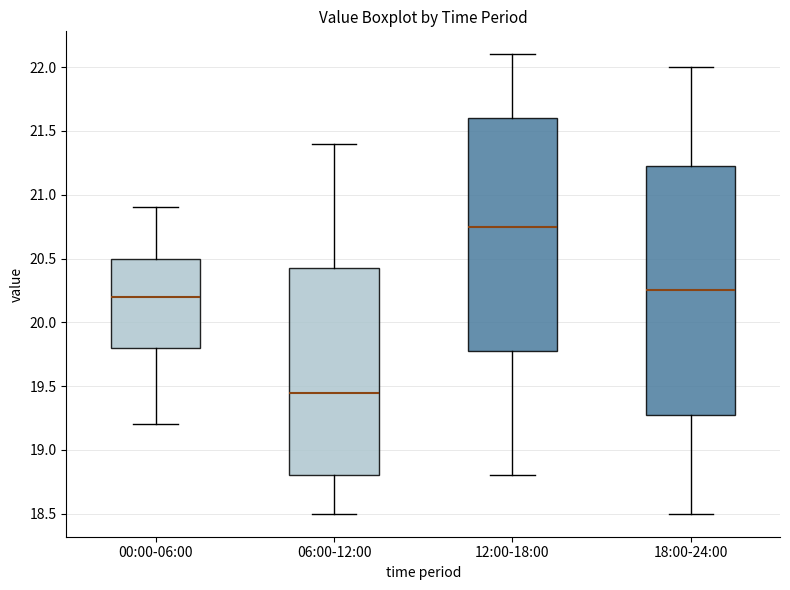

Where is the upper edge of the box for 00:00-06:00 on the y-axis? The values are not printed on the chart, so give them approximately, as read against the axis.

20.50